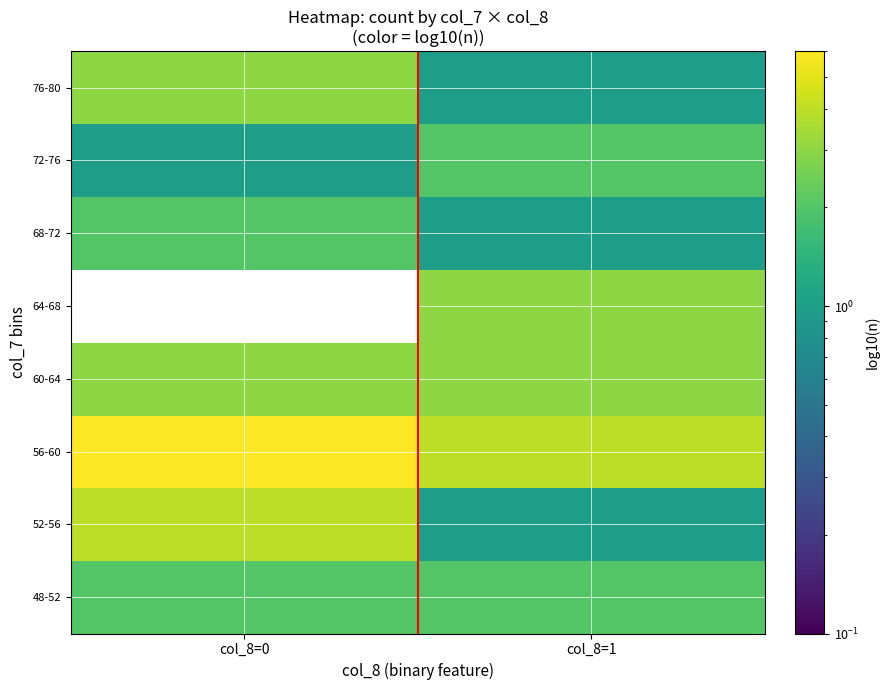

Between col_8=1 and col_8=0, which is larger?

col_8=1